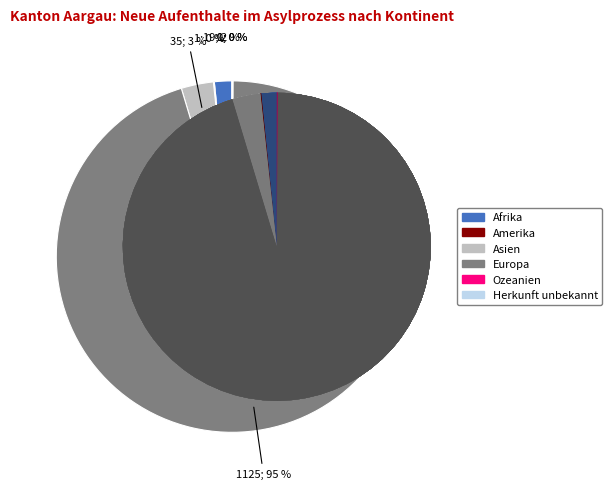

What percentage is NOT represented by Ozeanien?

99.9%